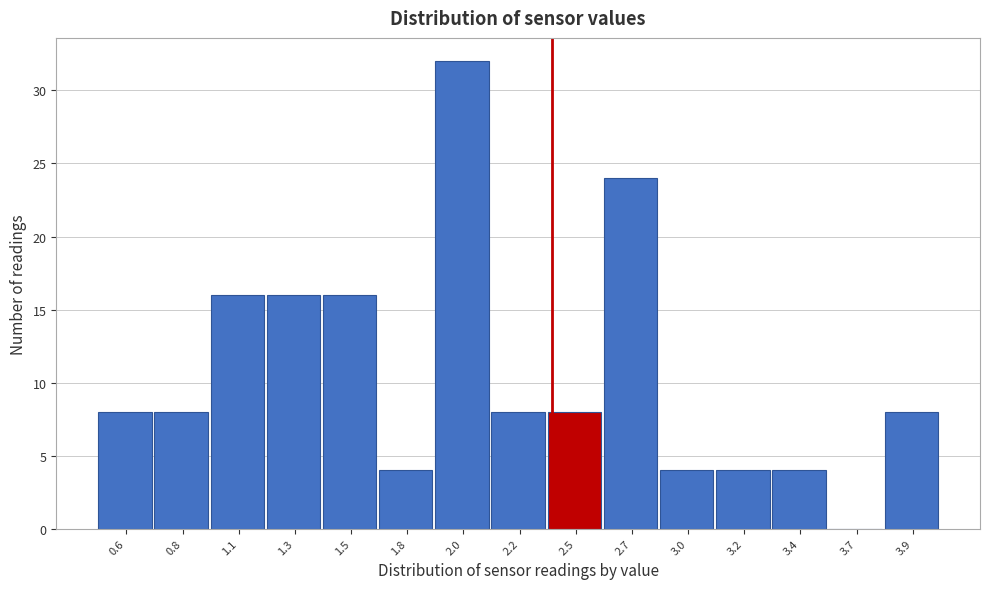

Reading left to right, extract all data points from this chart.

0.6=8	0.8=8	1.1=16	1.3=16	1.5=16	1.8=4	2.0=32	2.2=8	2.5=8	2.7=24	3.0=4	3.2=4	3.4=4	3.7=0	3.9=8